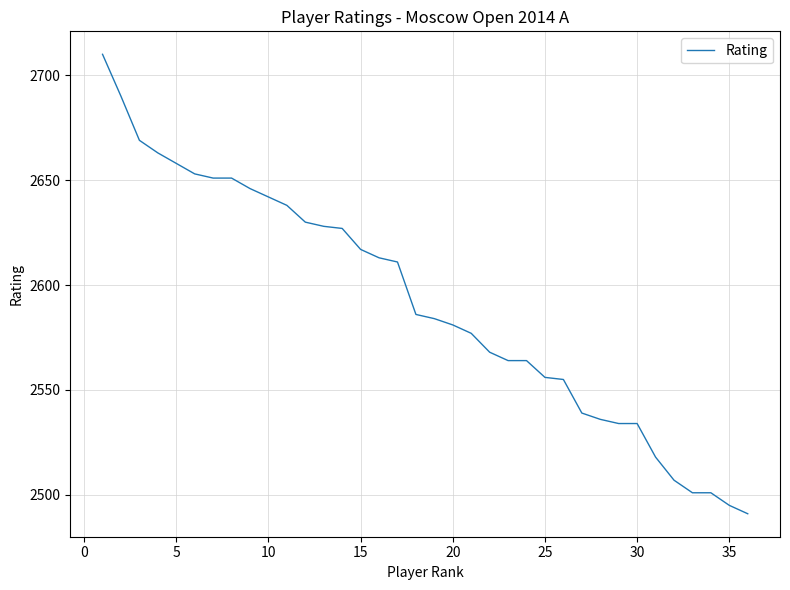

What is the greatest value displayed?

2710